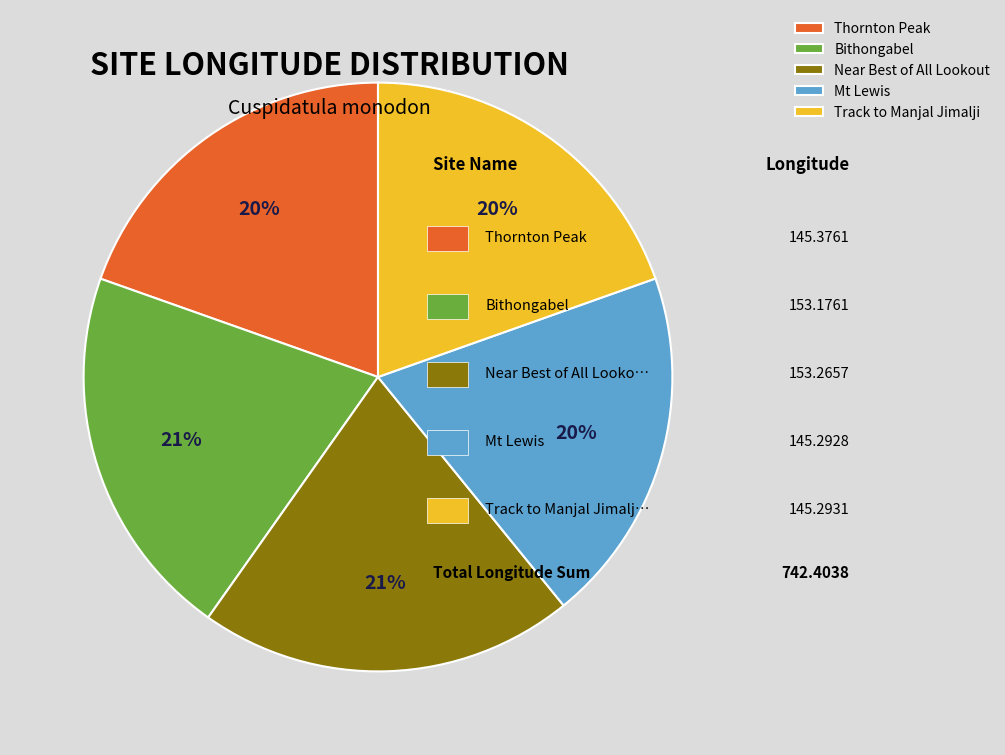

Does Mt Lewis account for over 50% of the chart?

No